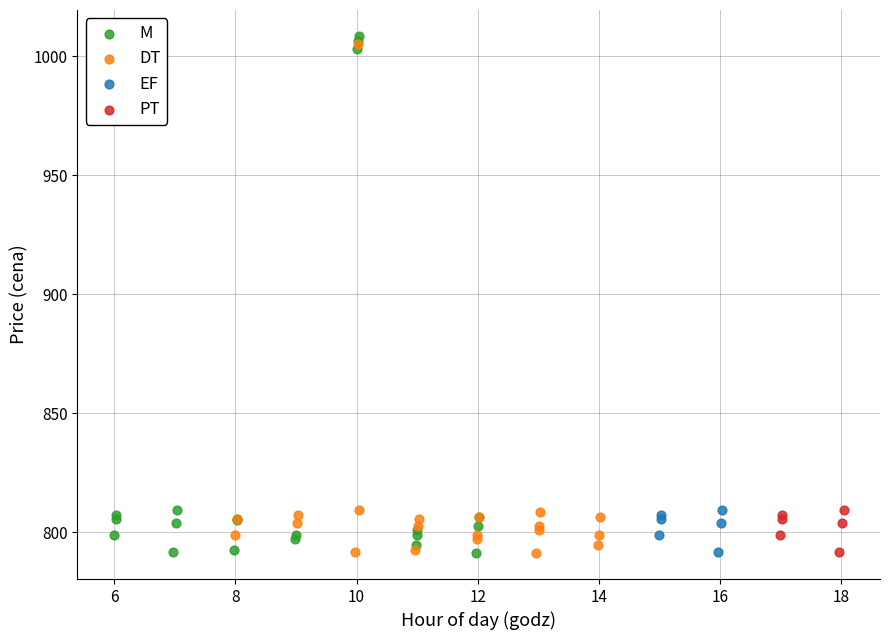

Which series contains the highest Y value?

M